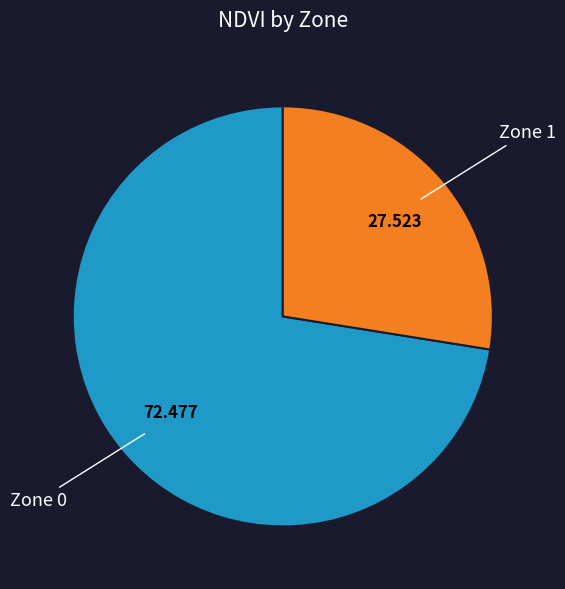

Do Zone 0 and Zone 1 together represent more than half of the pie?

Yes